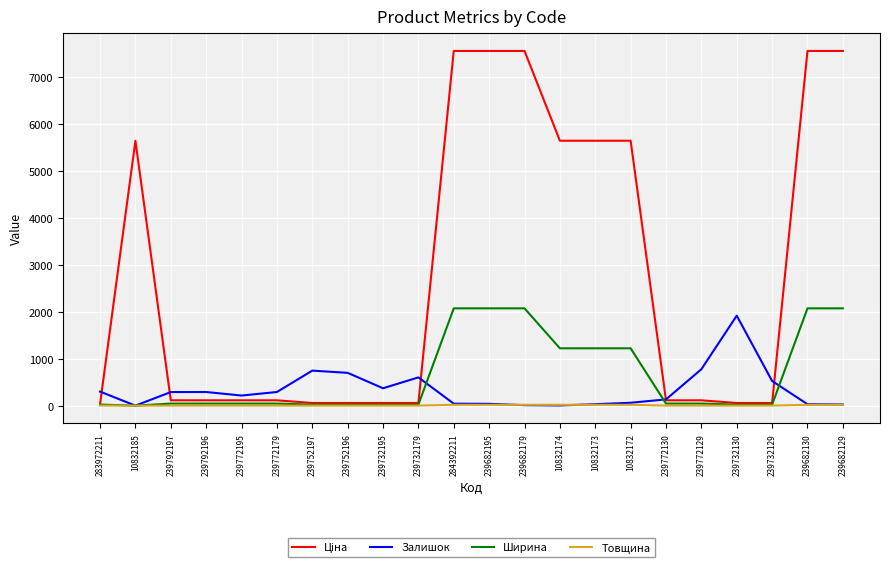

What is the spread (max minus min) of values at 10832185?

5636.0